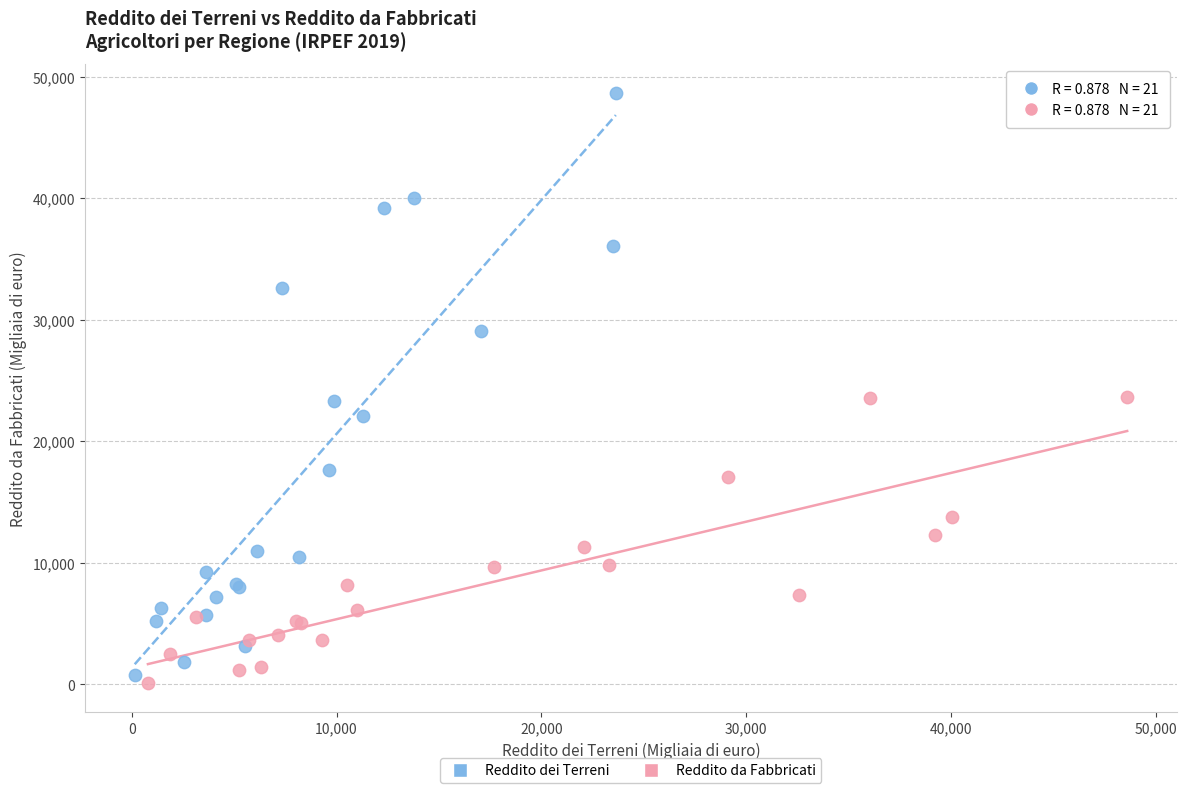

Which series has the largest Y range (max minus min)?

Reddito dei Terreni